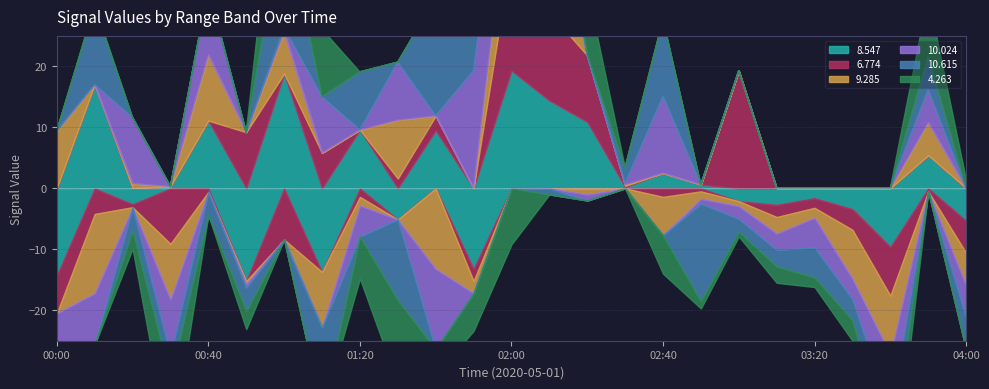

The value of   8.547 at 00:10 is 25.5. True or false?

False